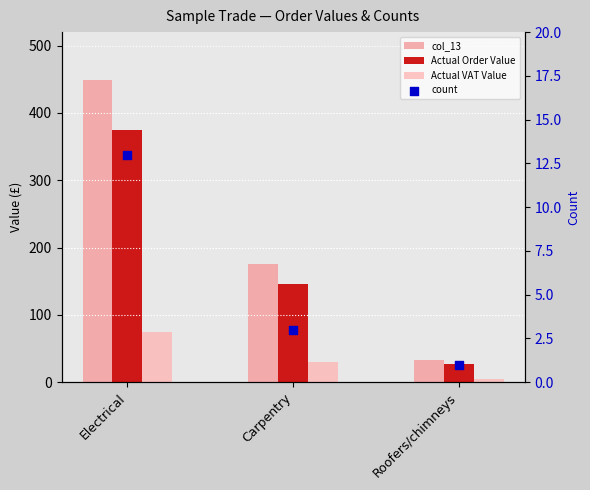

Which series contains the highest Y value?

col_13